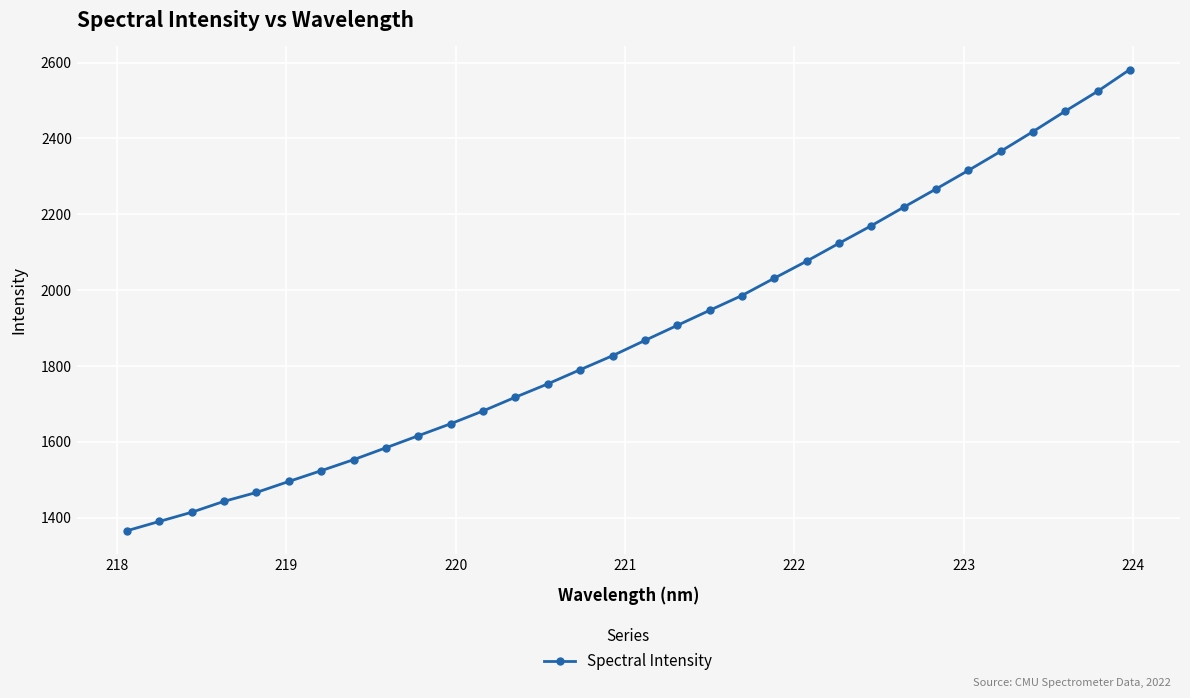

What is the value of the 29th point from the left?

2417.9